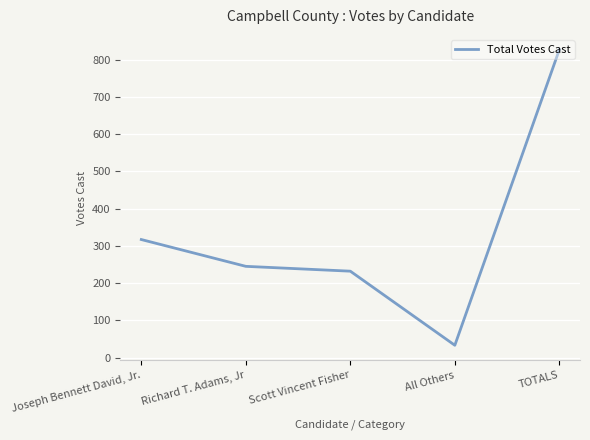

The value at Richard T. Adams, Jr is 245. True or false?

True